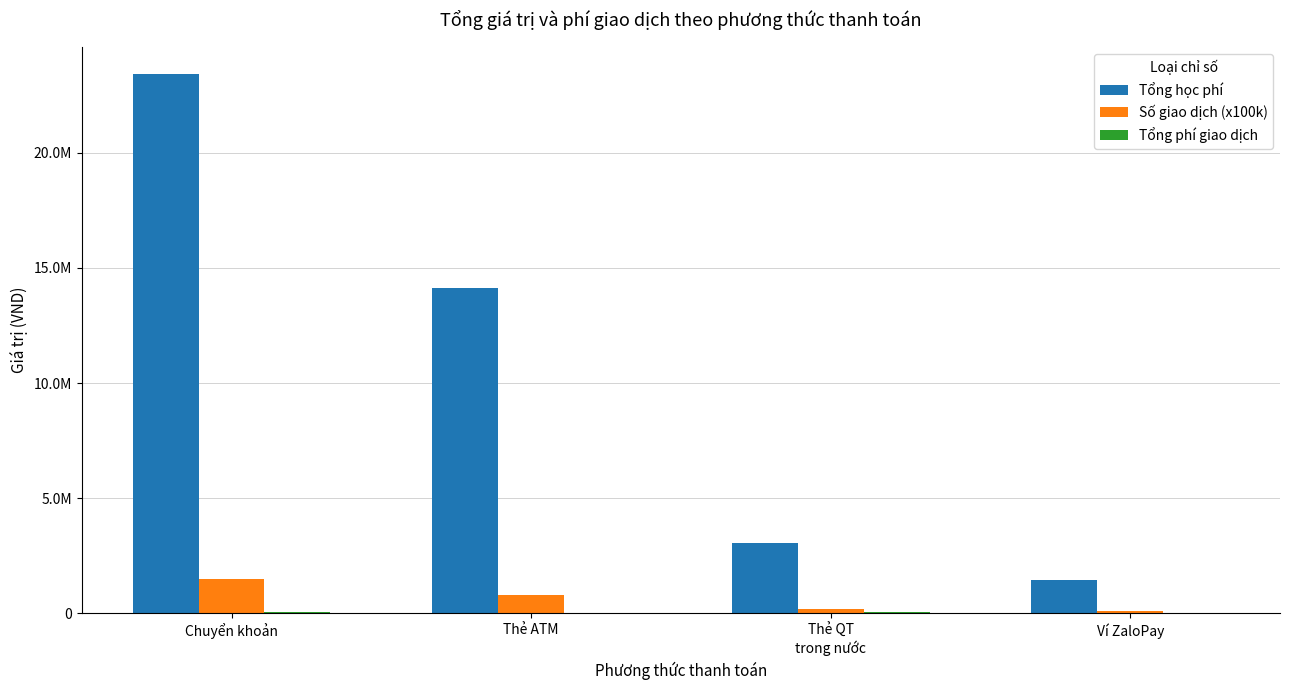

Does the chart contain stacked bars?

No